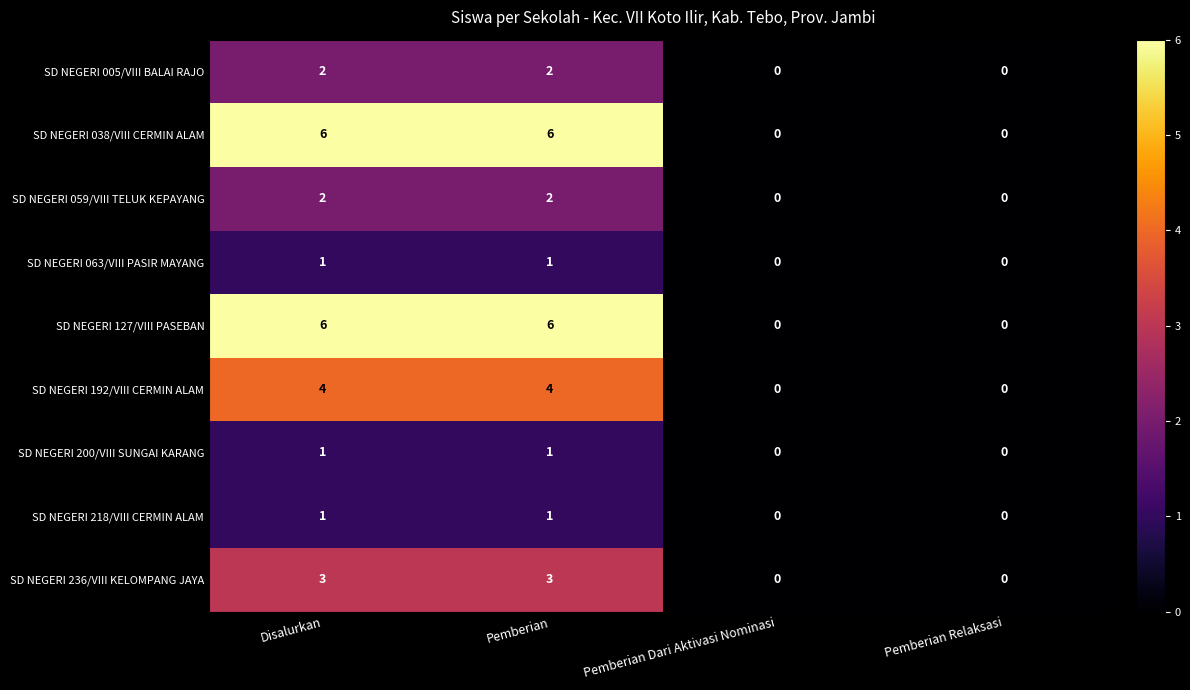

What is the difference between the maximum and minimum values in the SD NEGERI 038/VIII CERMIN ALAM series?

6